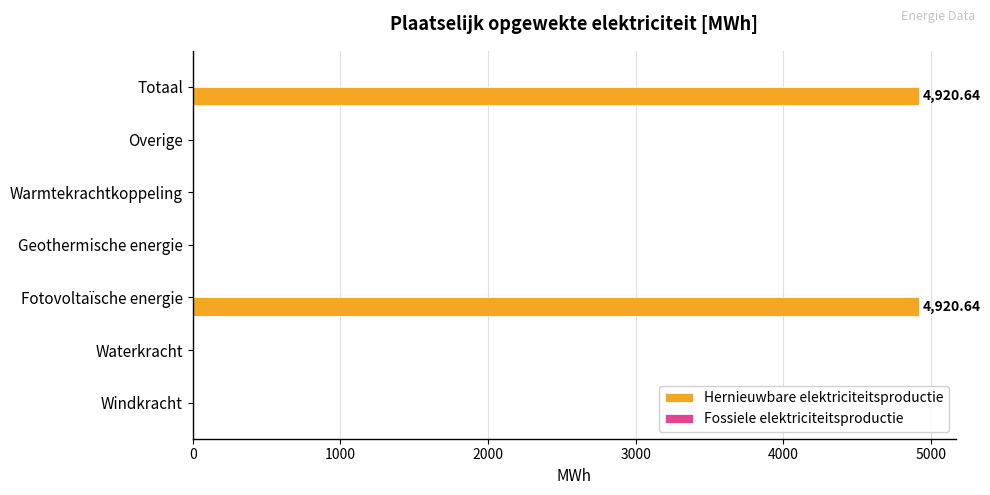

What is the change in value from Fotovoltaïsche energie to Geothermische energie?

-4920.6